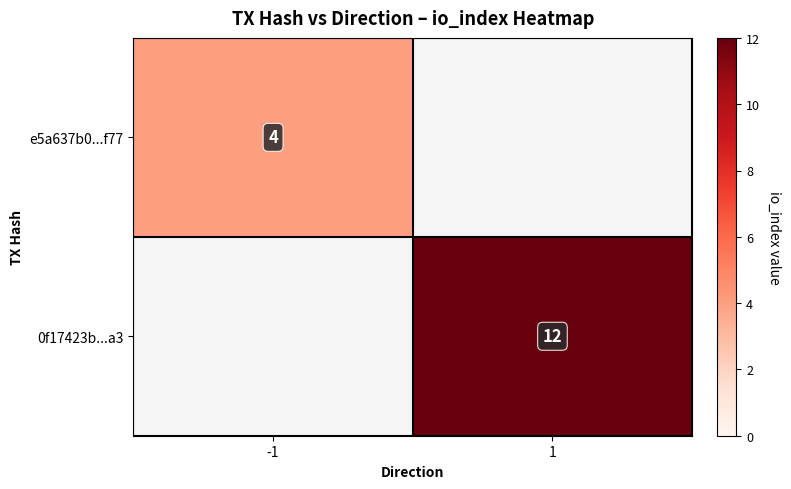

The e5a637b0...f77 series shows 2 at -1. True or false?

False